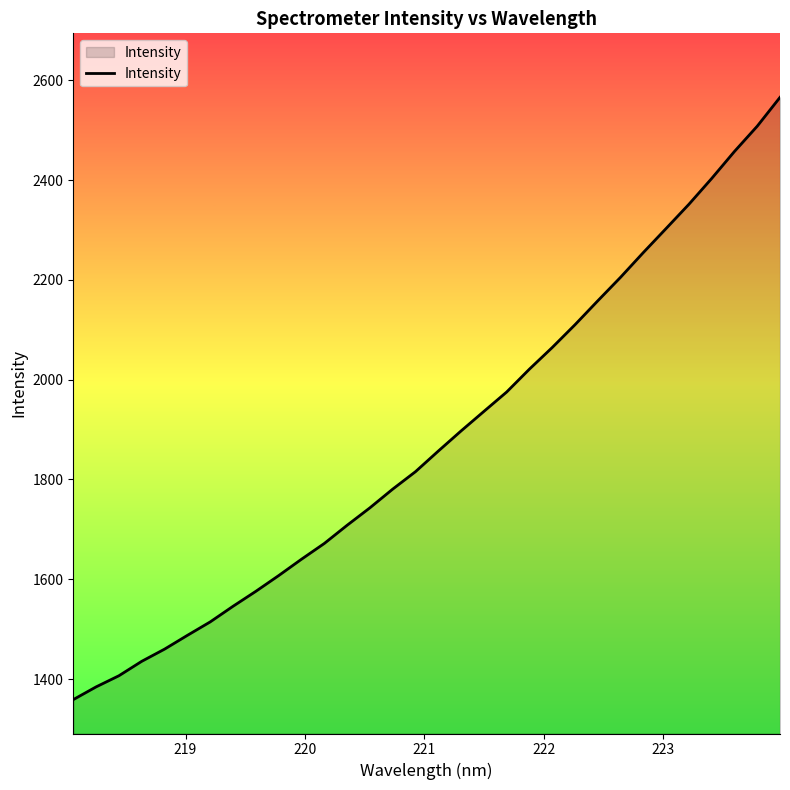

How many values exceed 1856?

16